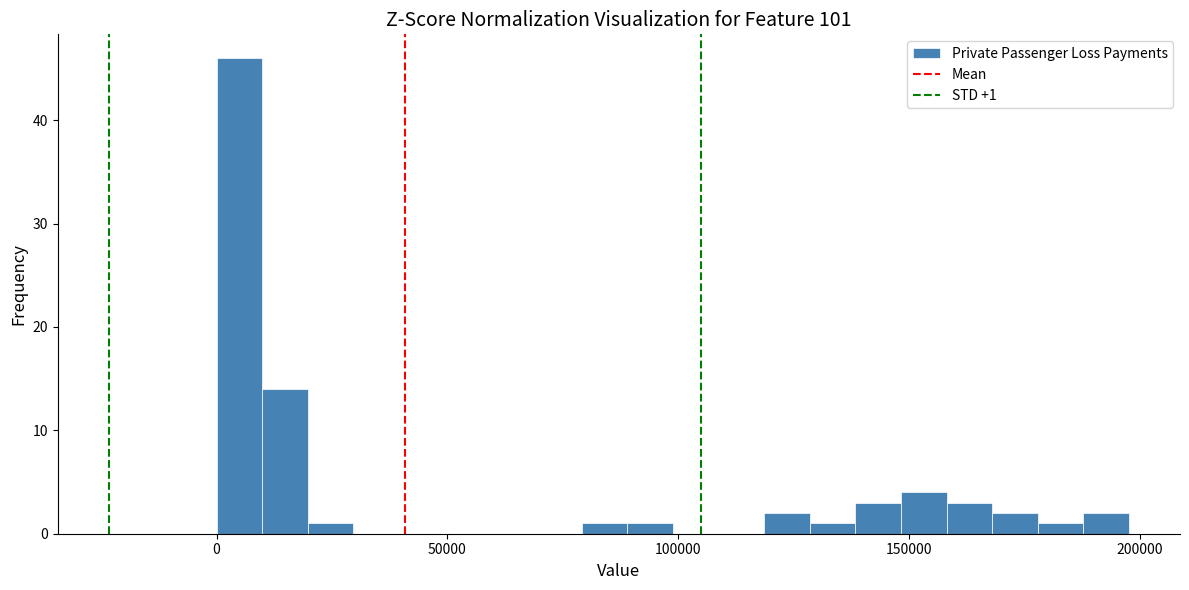

Read against the x-axis, roughly where is the centre of the tallest bar?

5000